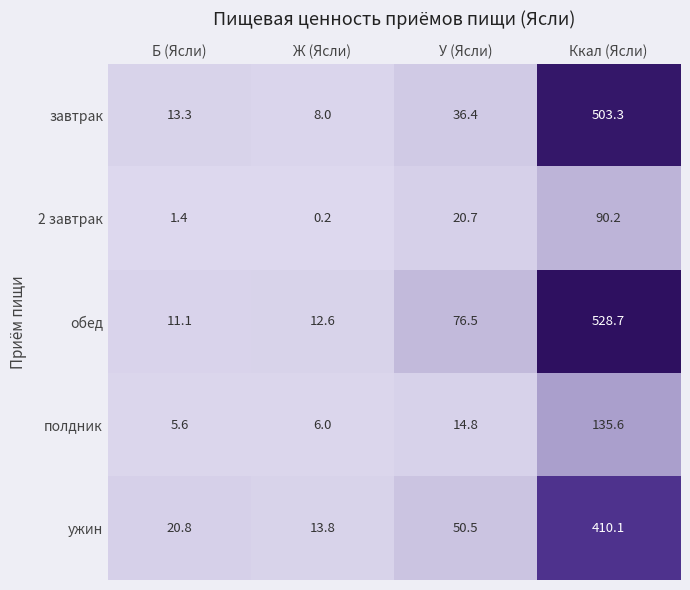

At Ккал (Ясли), list the series in order from smallest to largest.

2 завтрак, полдник, ужин, завтрак, обед